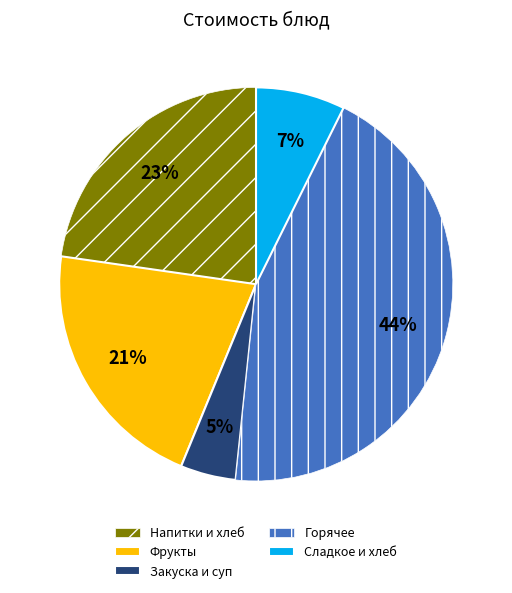

To the nearest percent, what is the combined percentage of Сладкое и хлеб and Фрукты?

28%